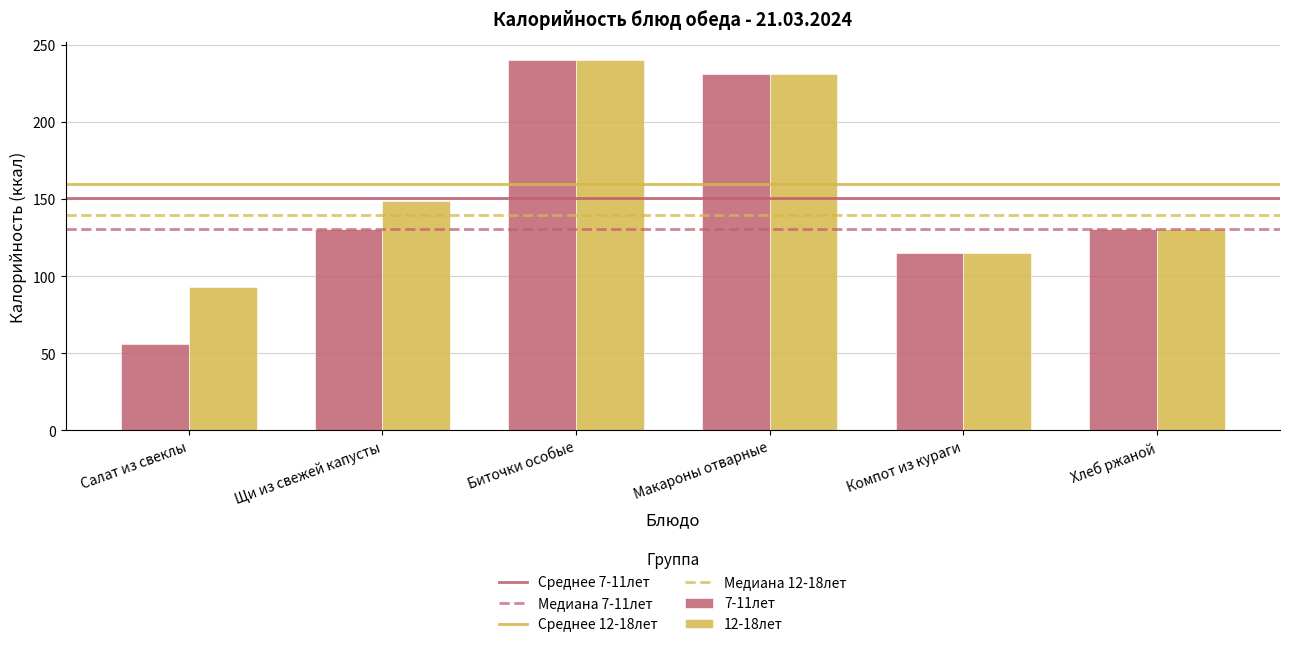

True or false: 7-11лет has a value of 130.8 at Хлеб ржаной.

True